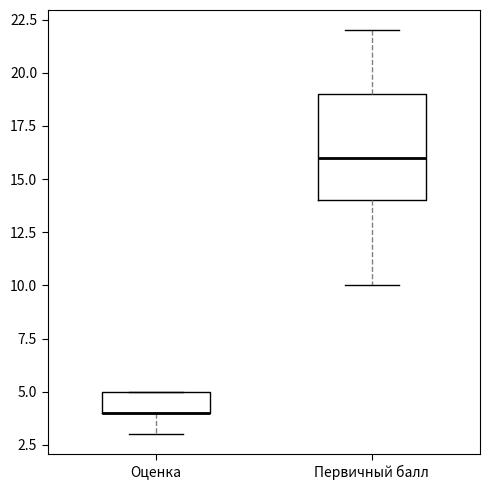

Where is the upper edge of the box for Оценка on the y-axis? The values are not printed on the chart, so give them approximately, as read against the axis.

5